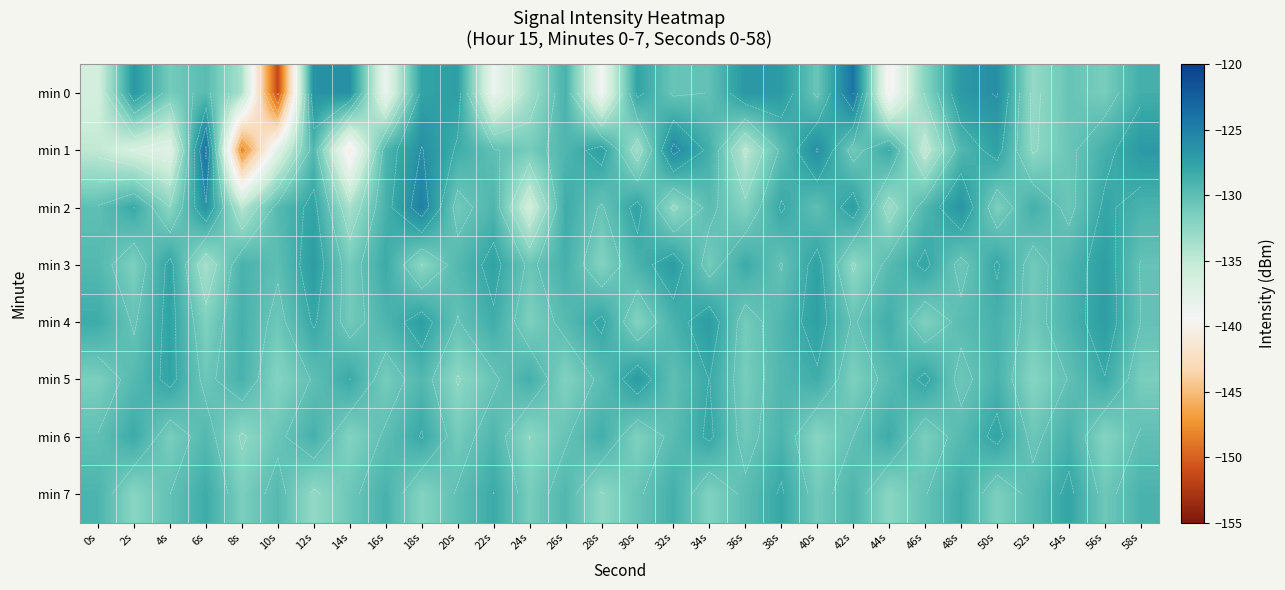

At which label does min 2 first exceed -129?

2s